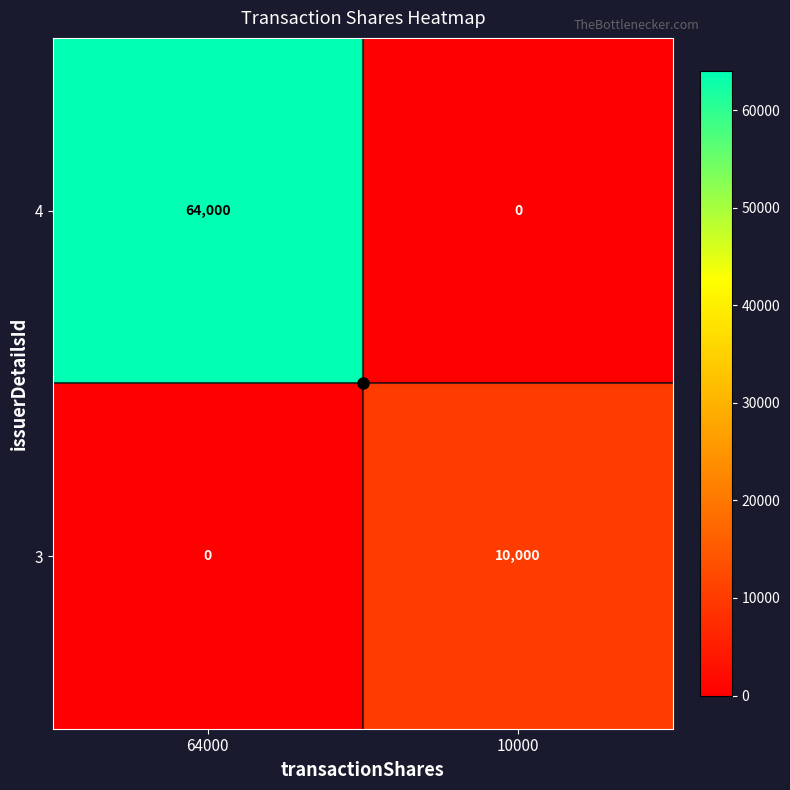

Which series has the largest range (max minus min)?

4